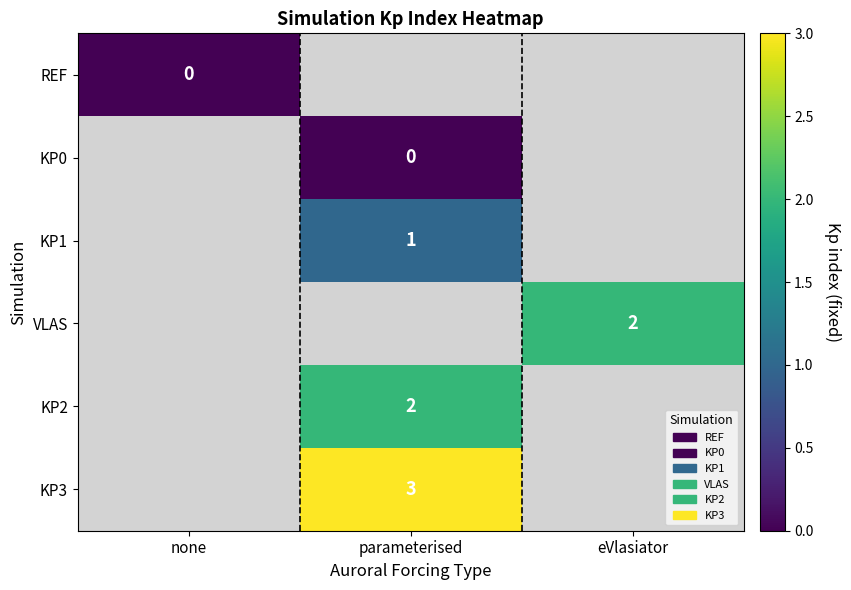

True or false: VLAS has a value of 2 at eVlasiator.

True